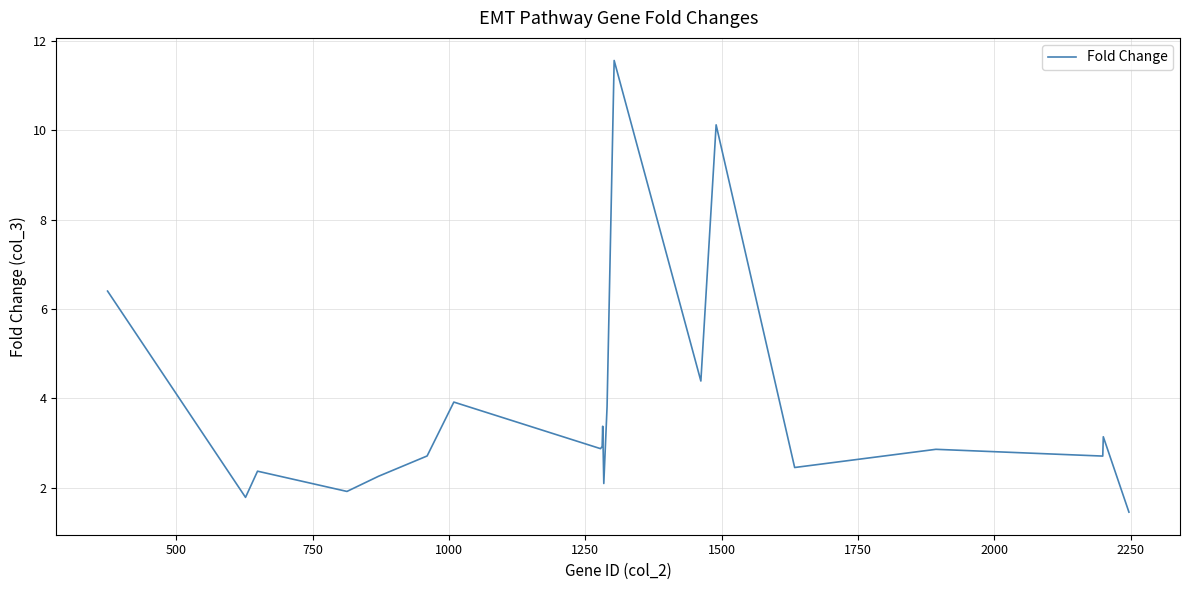

What is the minimum value shown in the chart?

1.5